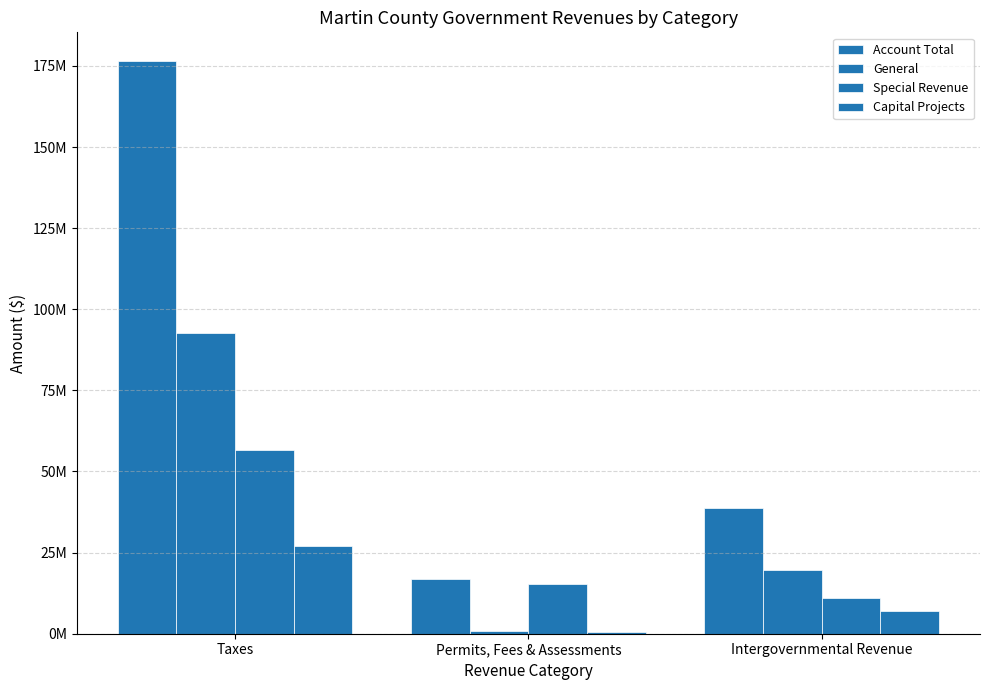

Does the chart contain stacked bars?

No